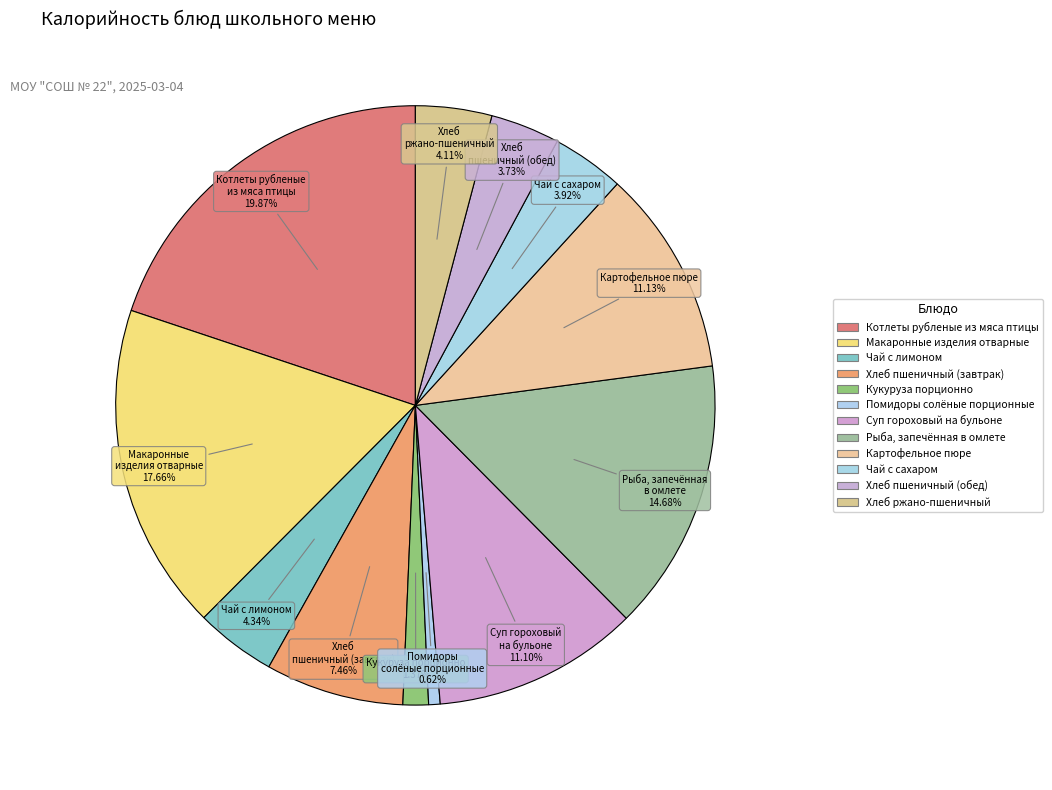

To the nearest percent, what is the combined percentage of Котлеты рубленые из мяса птицы and Чай с лимоном?

24%